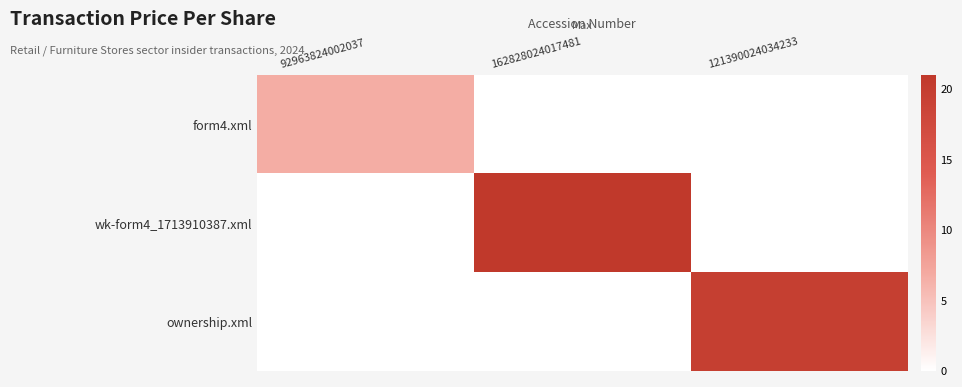

Which label corresponds to the largest value in the chart?

162828024017481